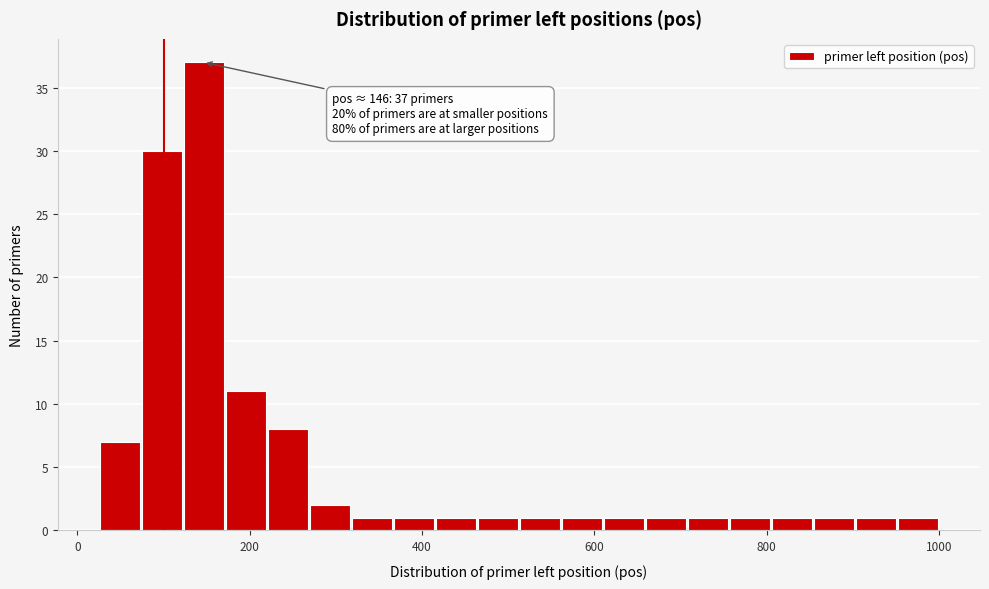

Around what value on the x-axis is the tallest bar? Give the approximate position of its centre, as read against the axis.

140